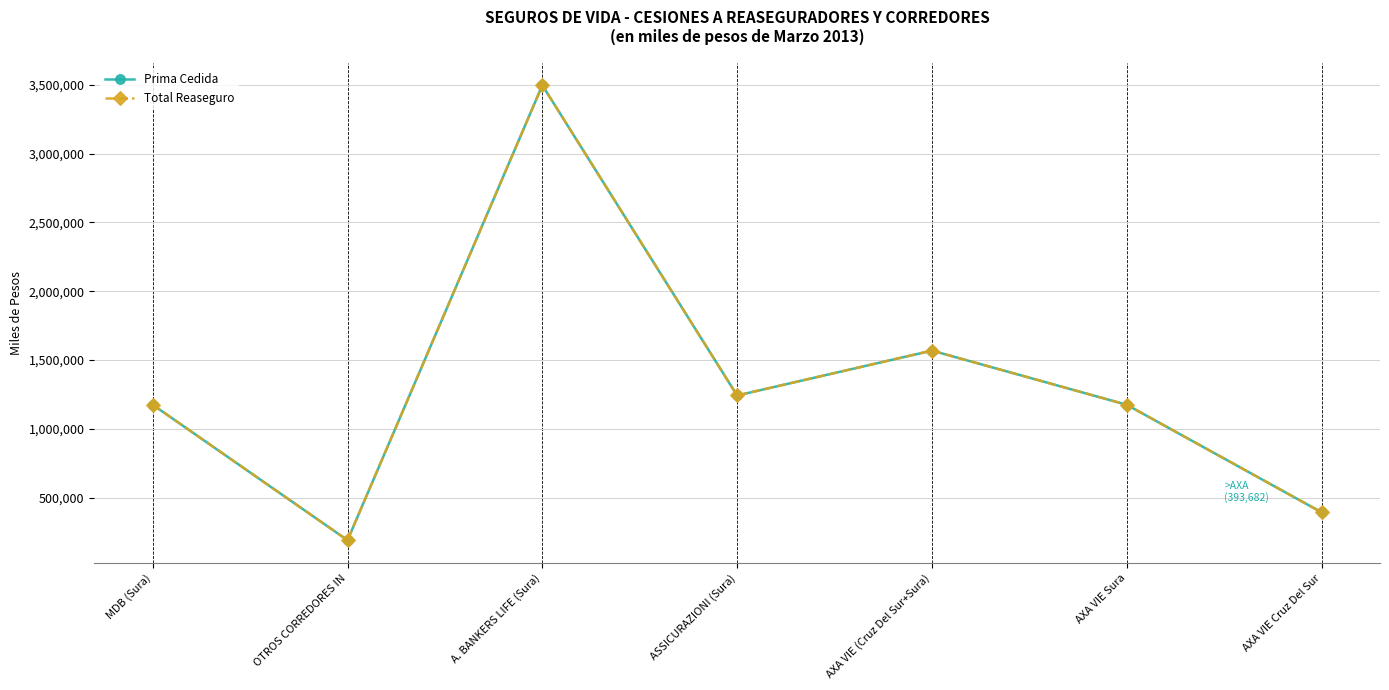

Between AXA VIE Cruz Del Sur and ASSICURAZIONI (Sura), which is larger?

ASSICURAZIONI (Sura)